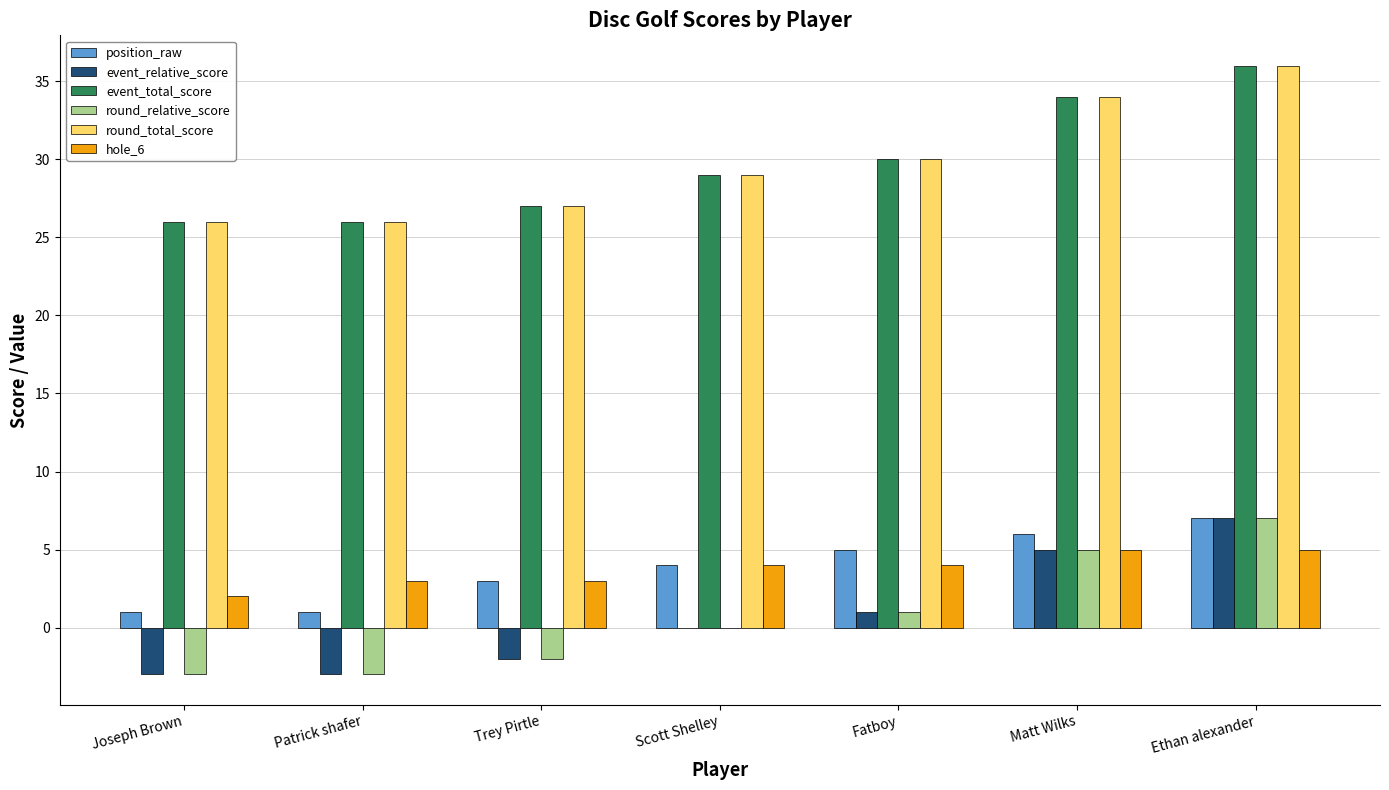

At which label is event_total_score closest to 31?

Fatboy